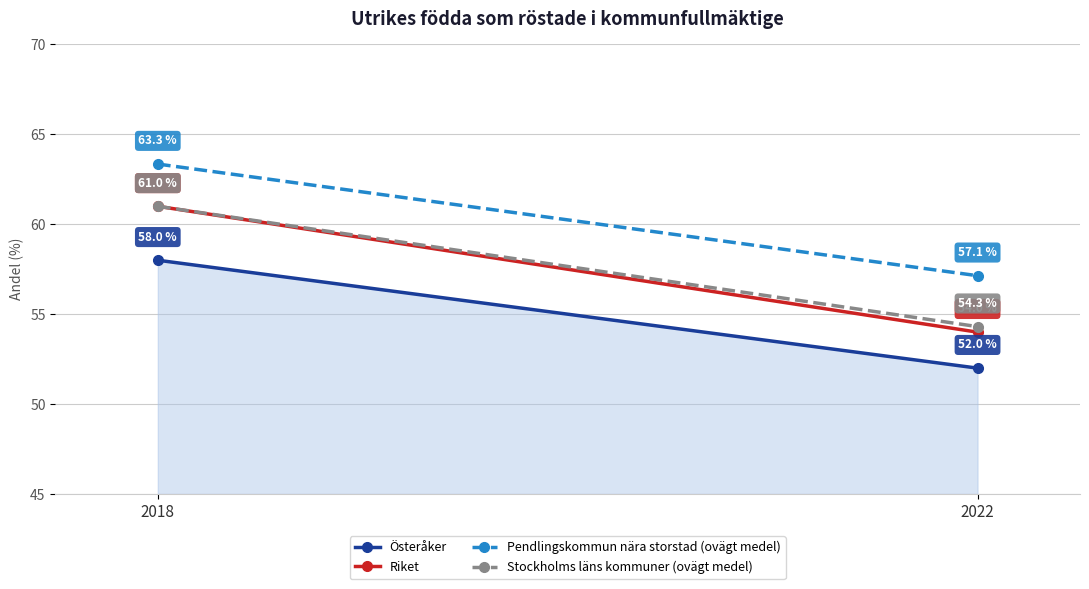

Rank the series at 2022 from highest to lowest value.

Pendlingskommun nära storstad (ovägt medel), Stockholms läns kommuner (ovägt medel), Riket, Österåker